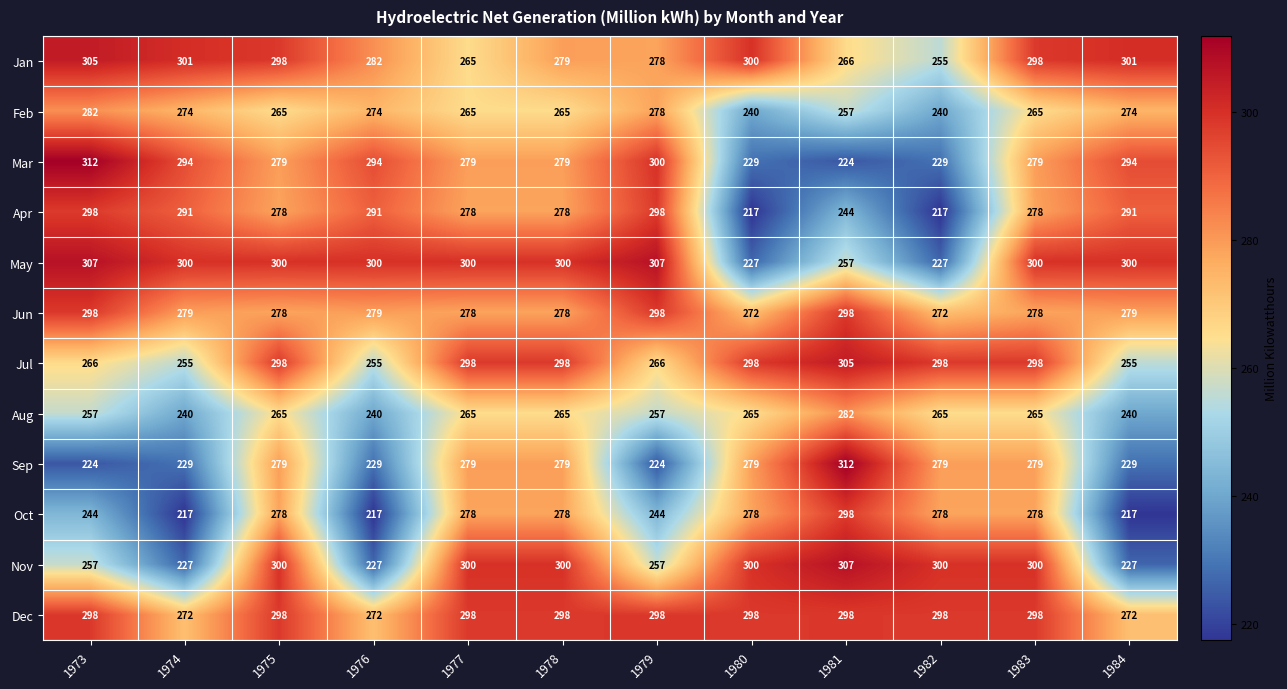

What value does the May series have at 1983?

300